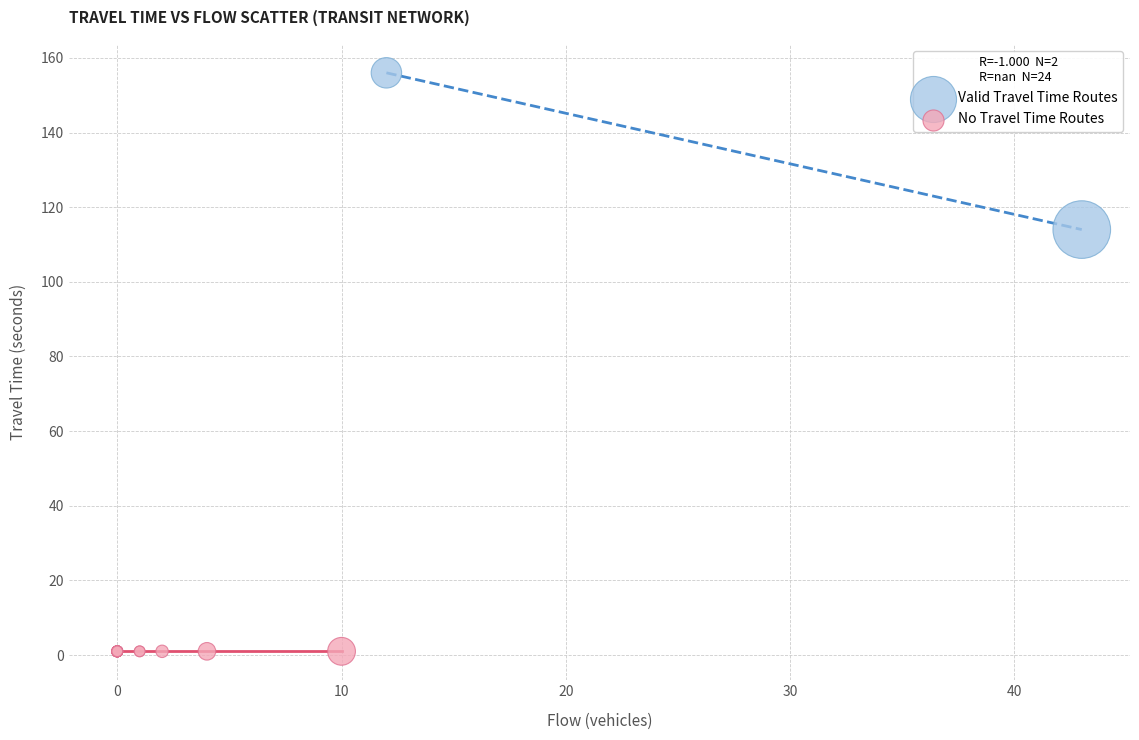

Which series contains the lowest Y value?

No Travel Time Routes